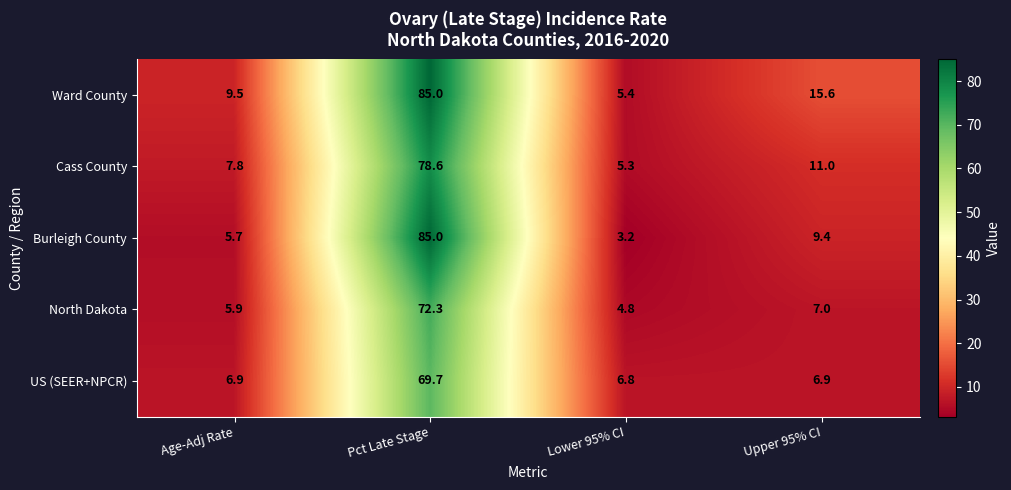

What is the spread (max minus min) of values at Age-Adj Rate?

3.8